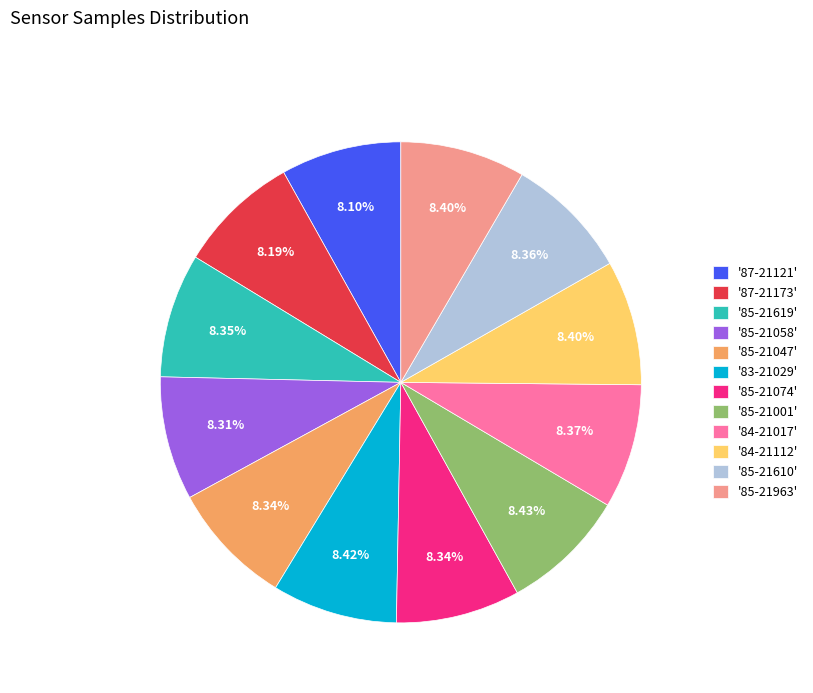

Approximately how many times larger is the value at '84-21112' compared to '85-21619'?

1.0